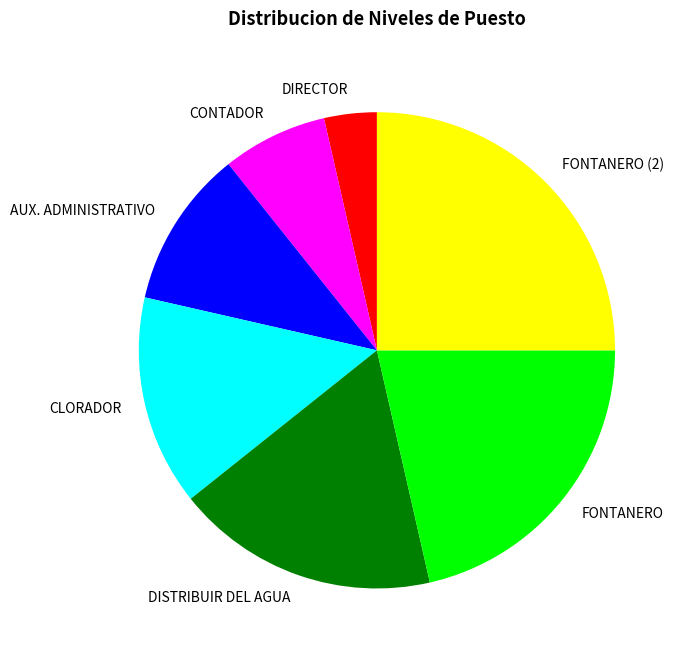

Which category has the biggest portion of the pie?

FONTANERO (2)